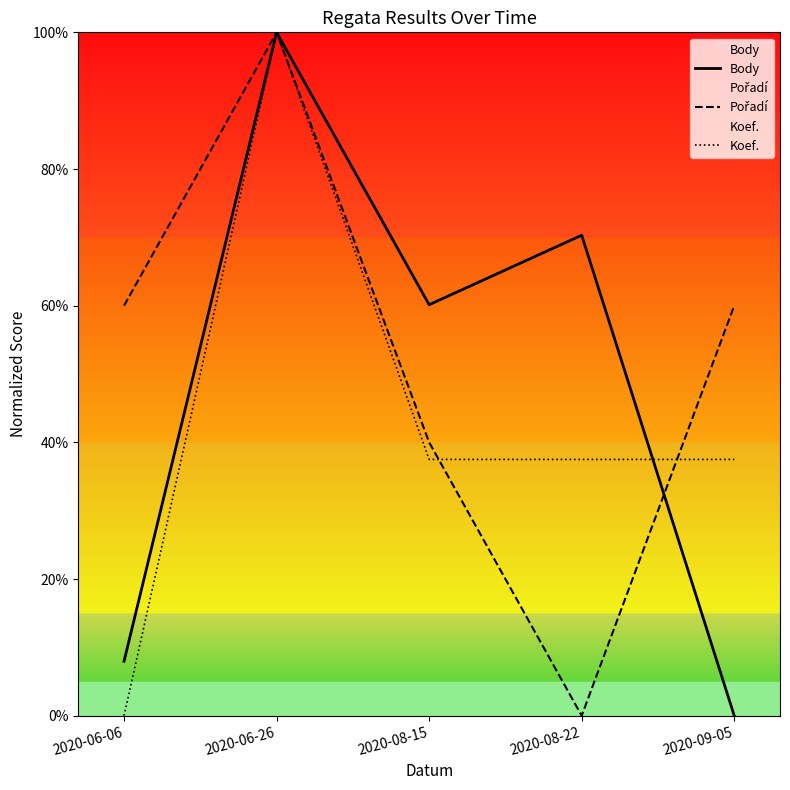

True or false: Pořadí has a value of 60.0 at 2020-09-05.

True